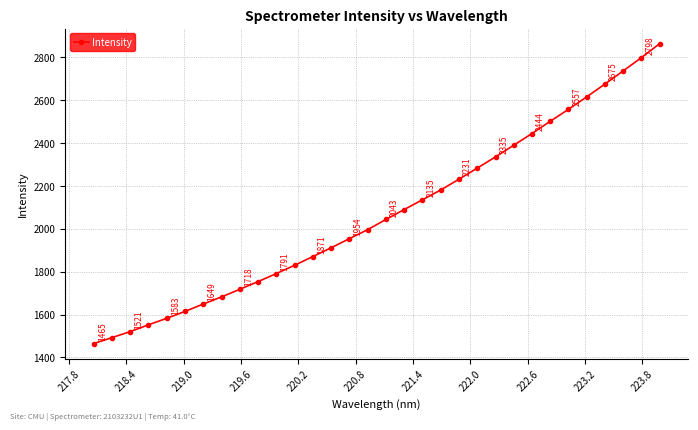

True or false: there are more than 1 points higher than both neighbors.

False